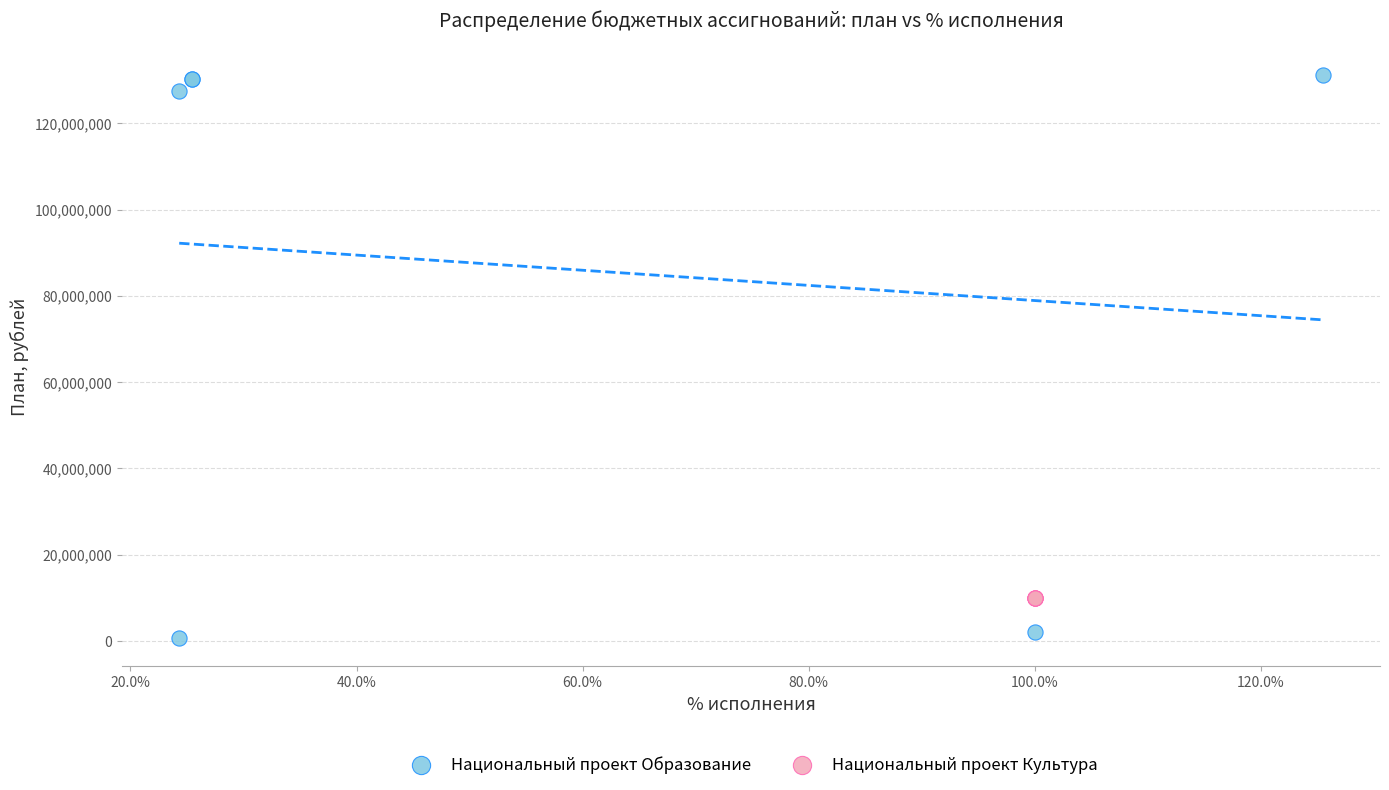

Which series reaches the minimum Y coordinate?

Национальный проект Образование